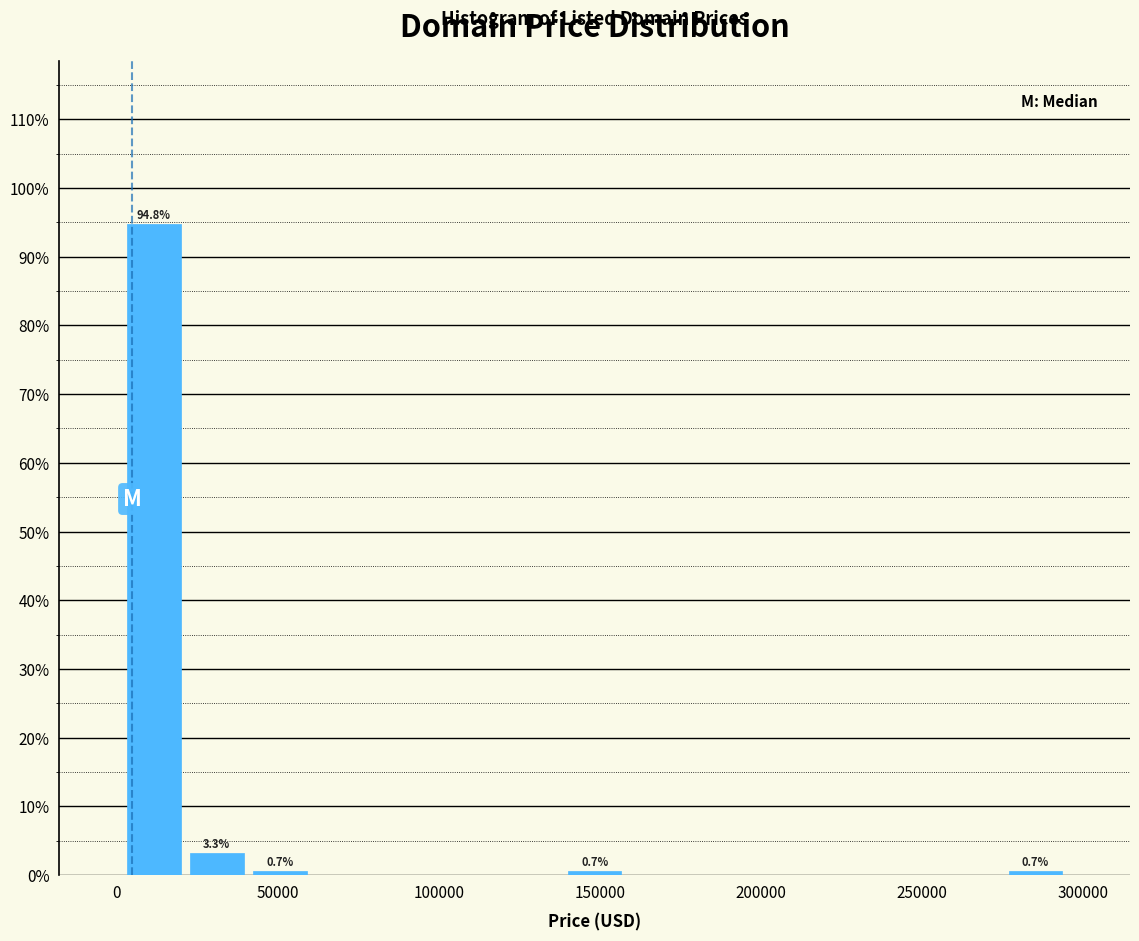

Read against the x-axis, roughly where is the centre of the tallest bar?

10000